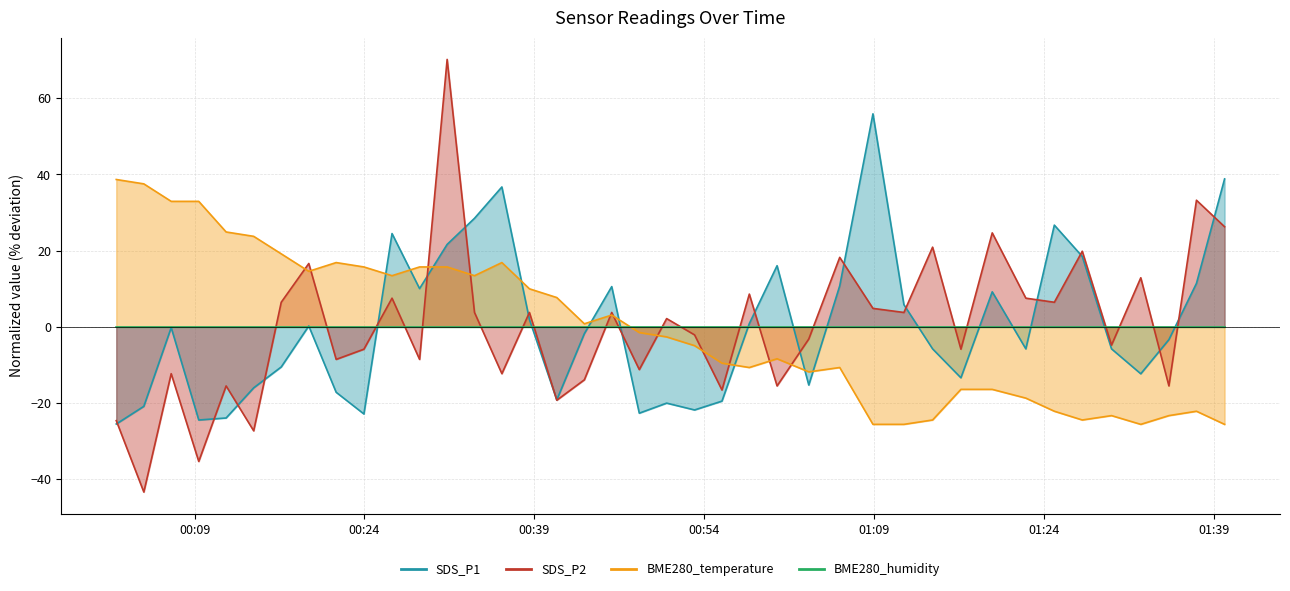

The SDS_P1 series shows -0.1 at 00:39. True or false?

False